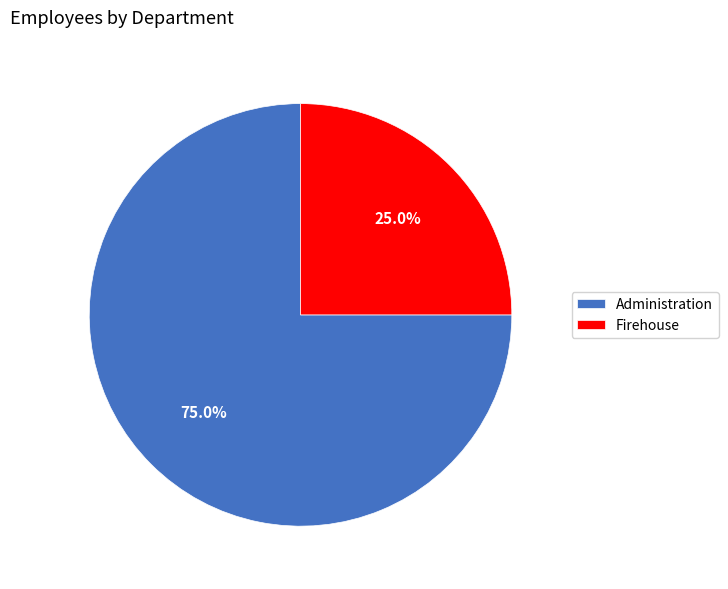

What percentage do Administration and Firehouse together represent?

100.0%